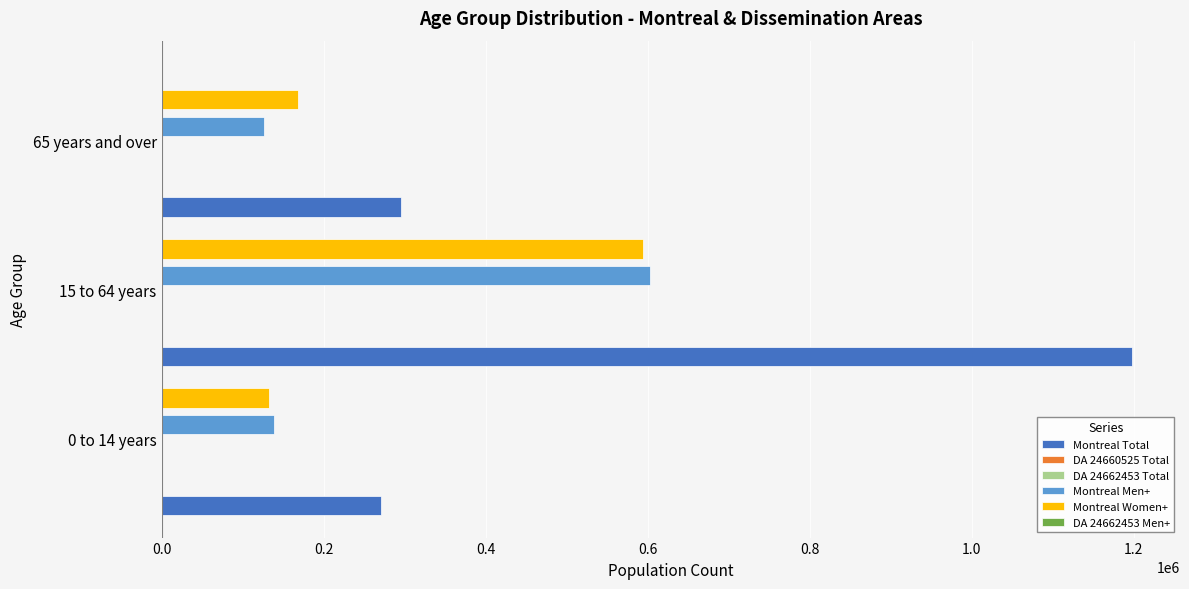

What is the difference between the second highest and minimum values in the DA 24662453 Total series?

260